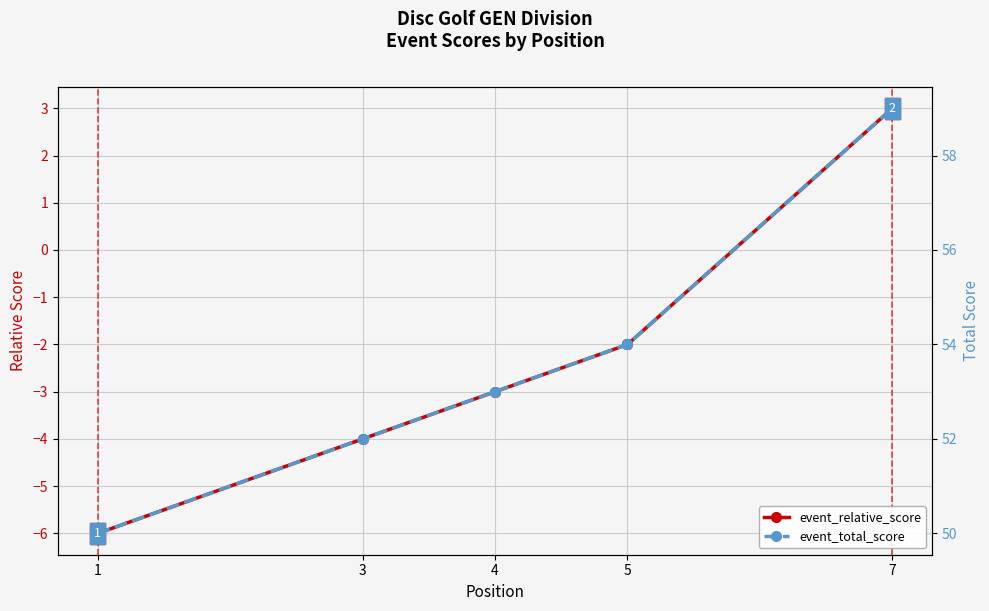

Rank the series by their maximum value, from highest to lowest.

event_total_score, event_relative_score